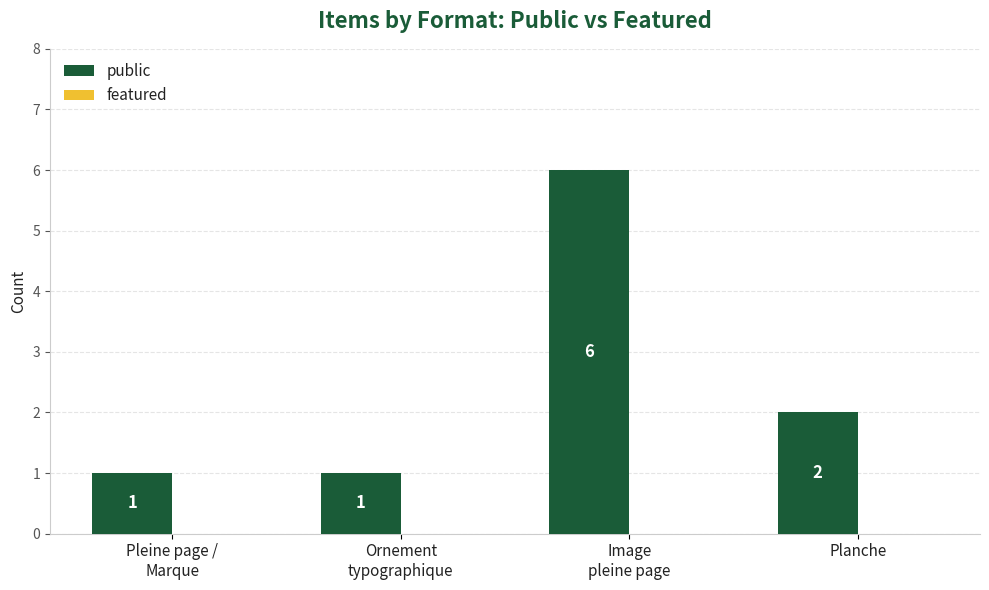

What is the greatest value displayed?

6